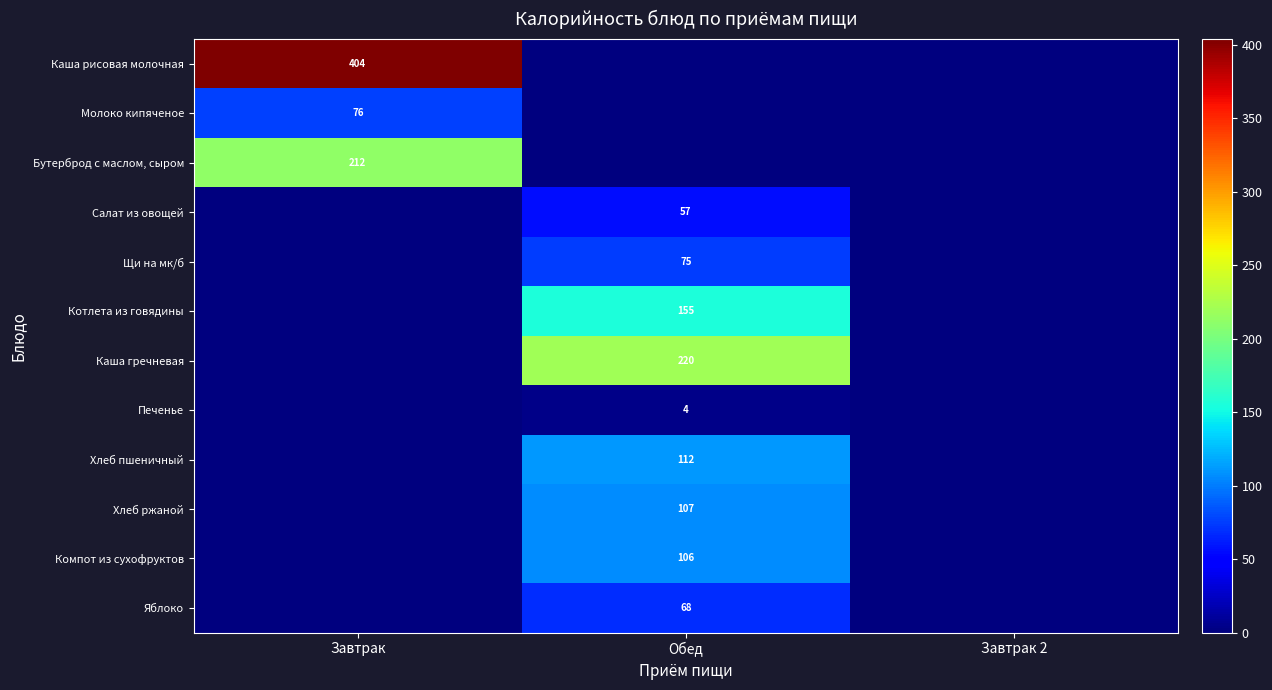

The value of Компот из сухофруктов at Обед is 106. True or false?

True